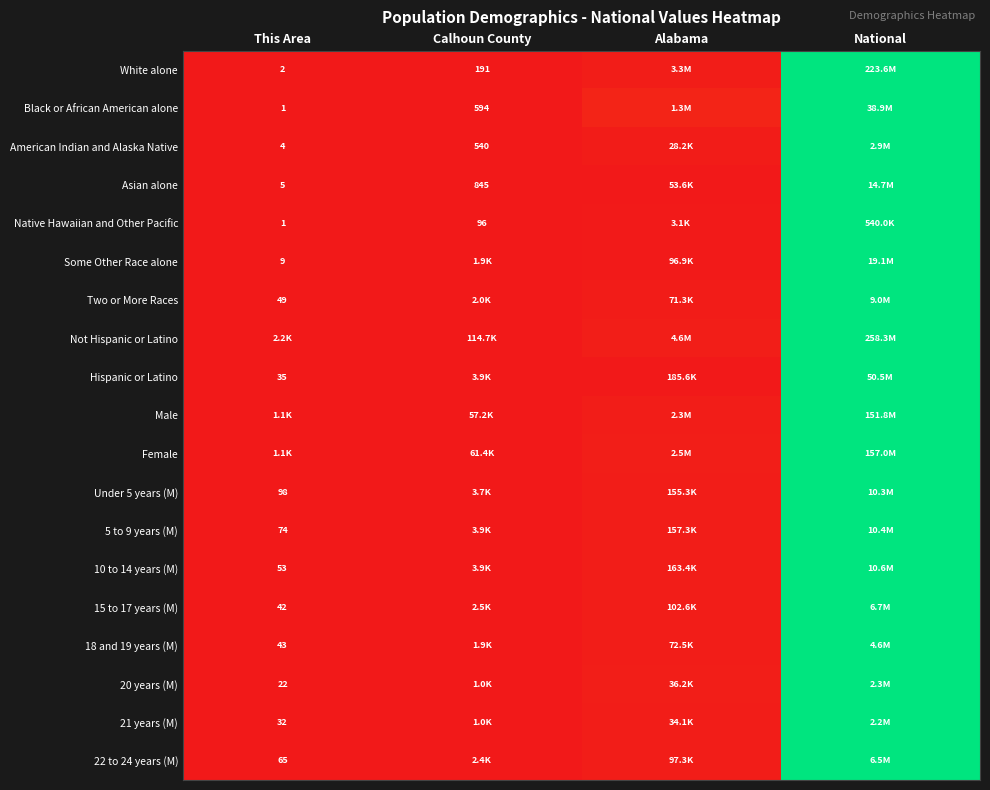

At how many categories does at least one series exceed 0?

3